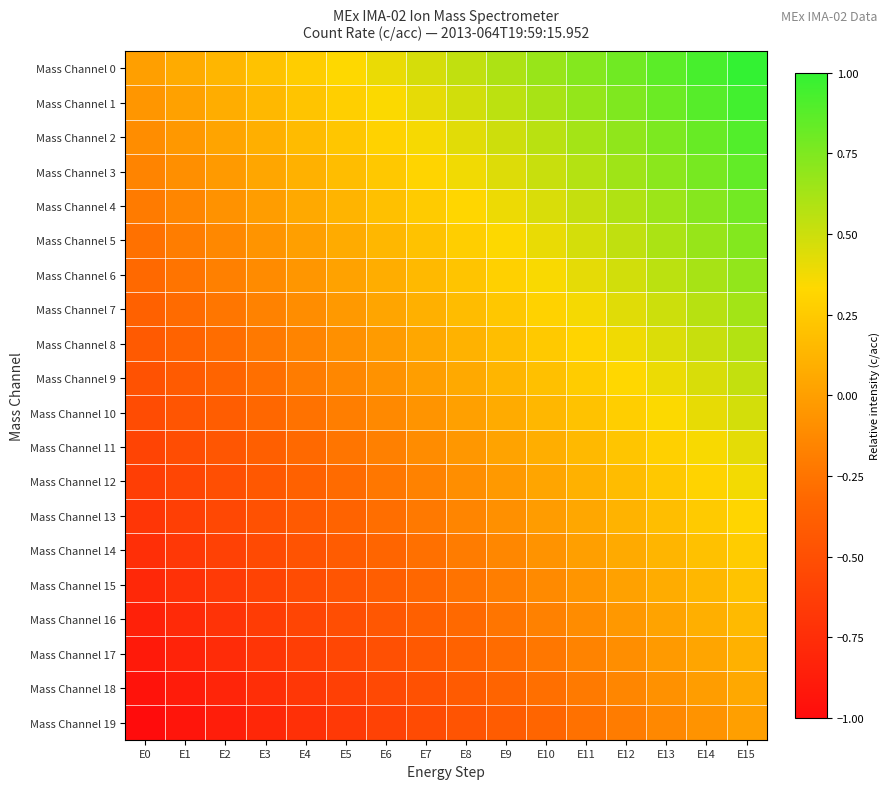

How many data points does each series have?

16